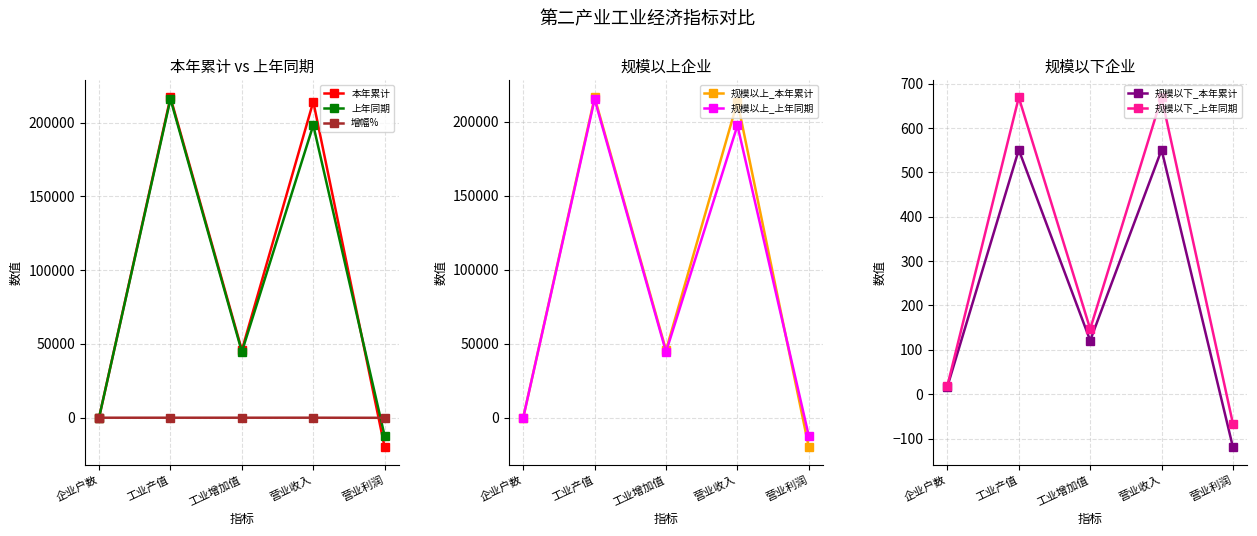

List the labels in order of 本年累计 value, largest first.

工业产值, 营业收入, 工业增加值, 企业户数, 营业利润